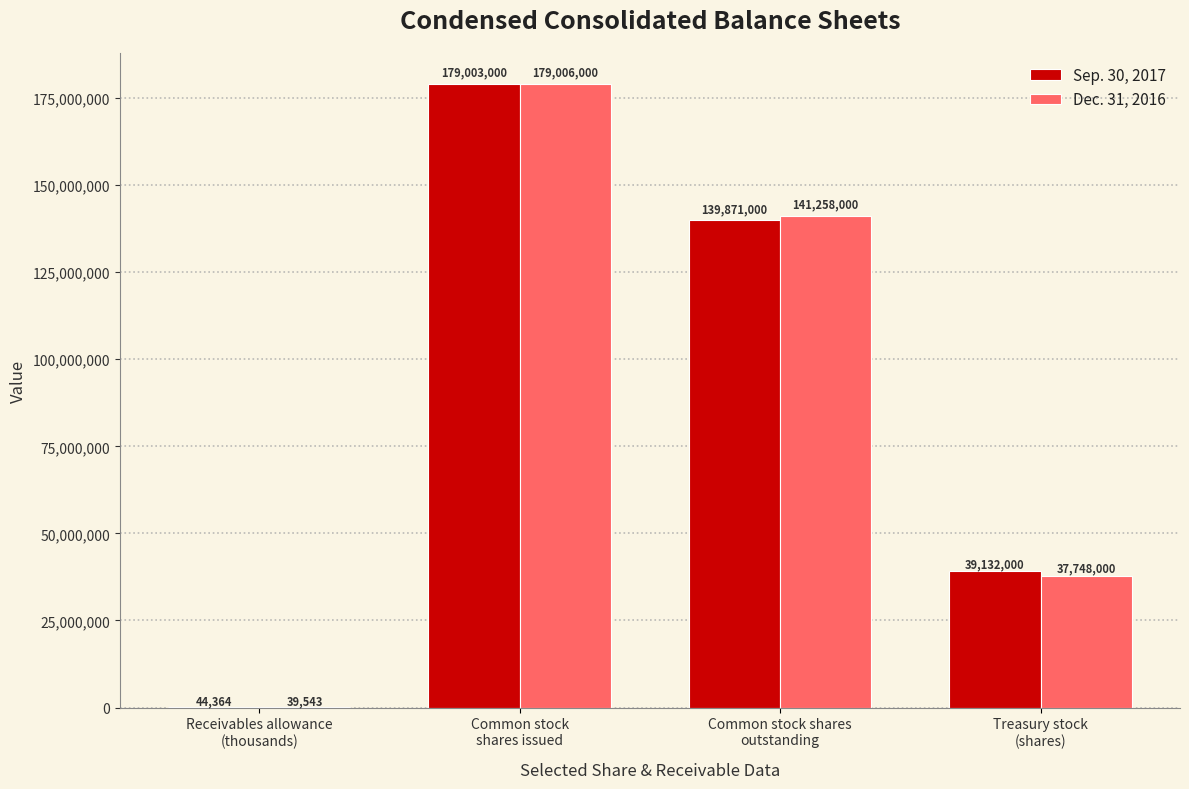

Which series has the largest total across all categories?

Dec. 31, 2016